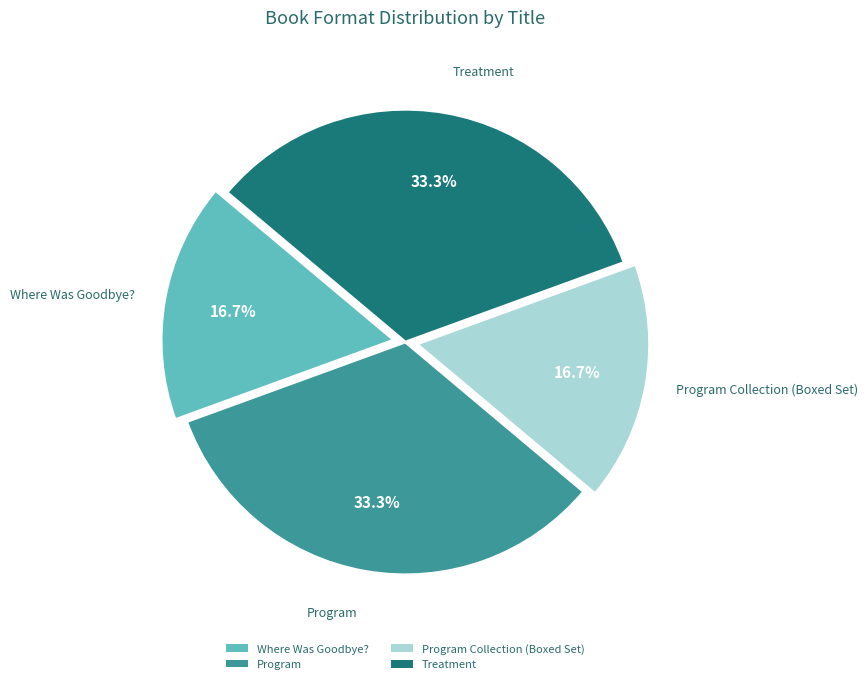

Does any single category account for the majority?

No